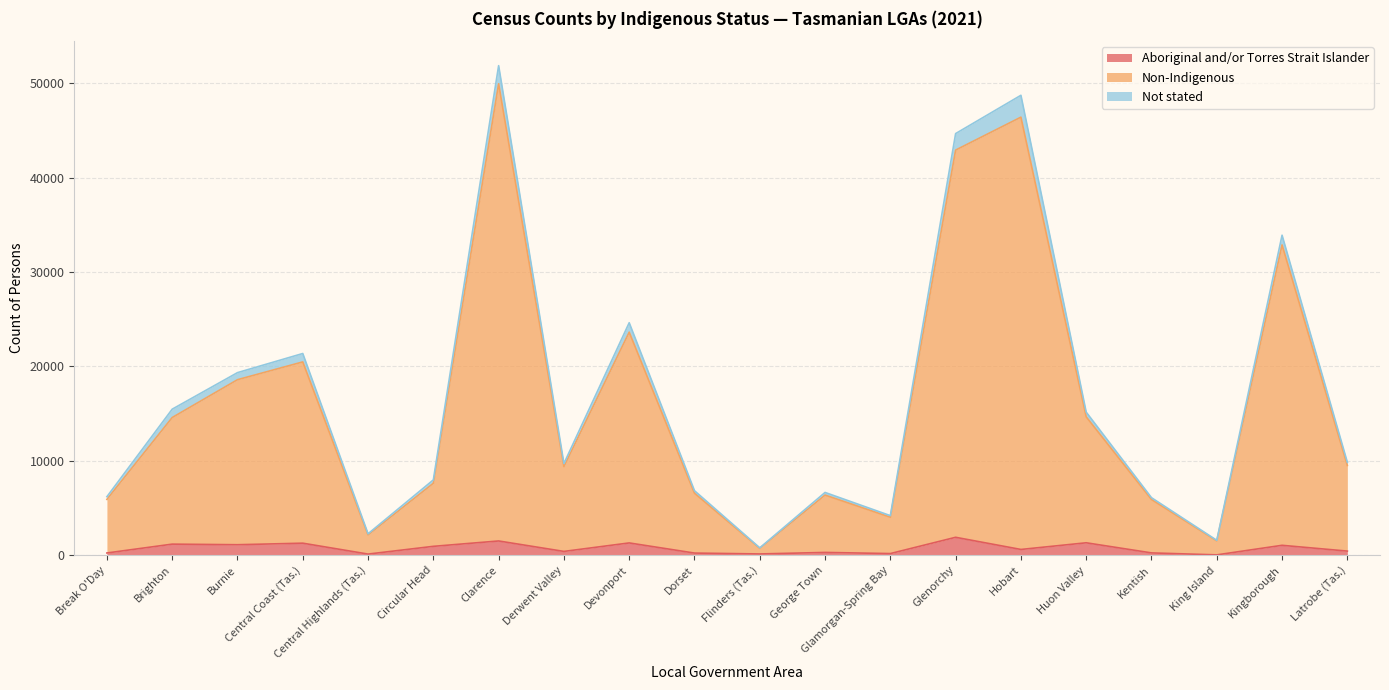

True or false: Non-Indigenous and Aboriginal and/or Torres Strait Islander cross at least once.

False